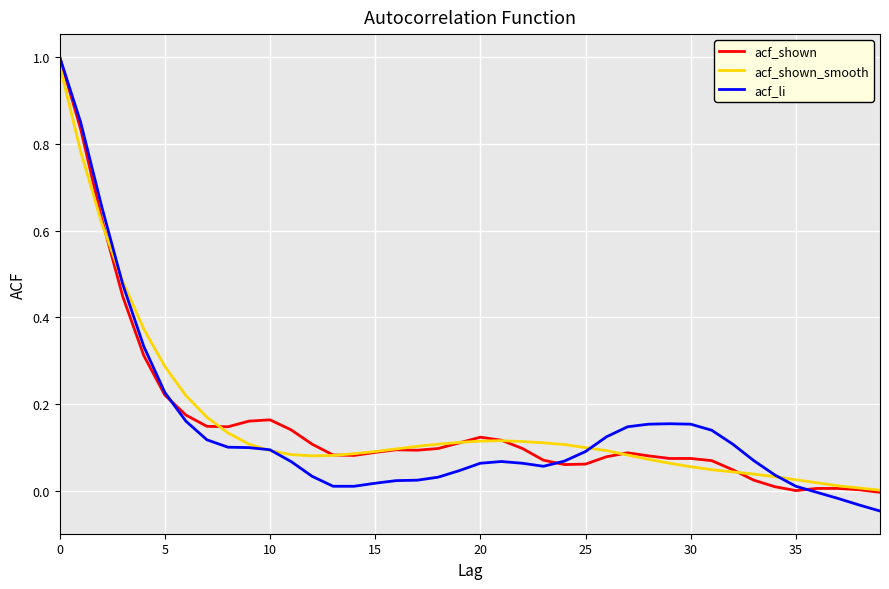

True or false: acf_shown_smooth has more than 0 points higher than both neighbors.

True